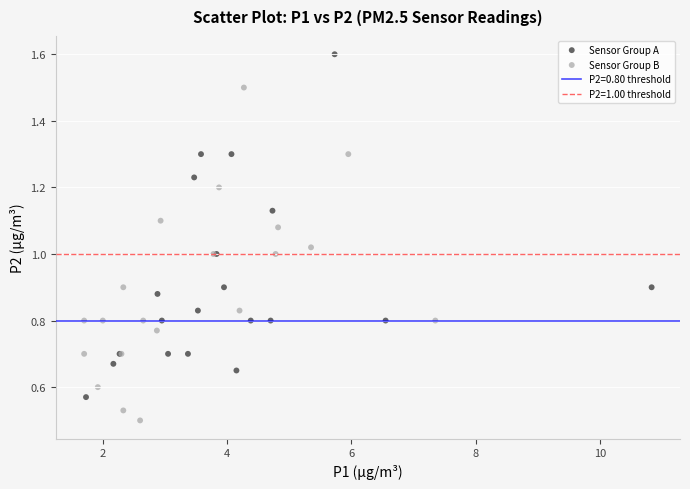

Which series contains the highest Y value?

Sensor Group A